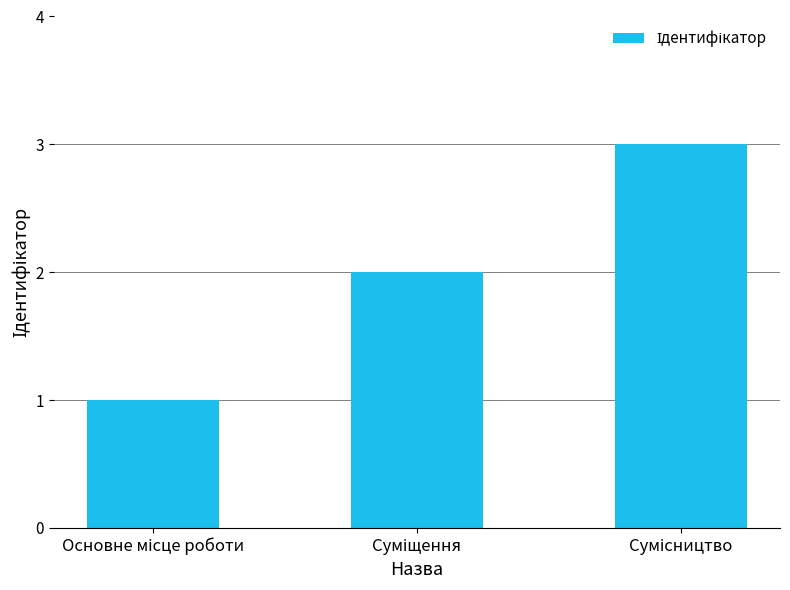

How many values are below 2?

1